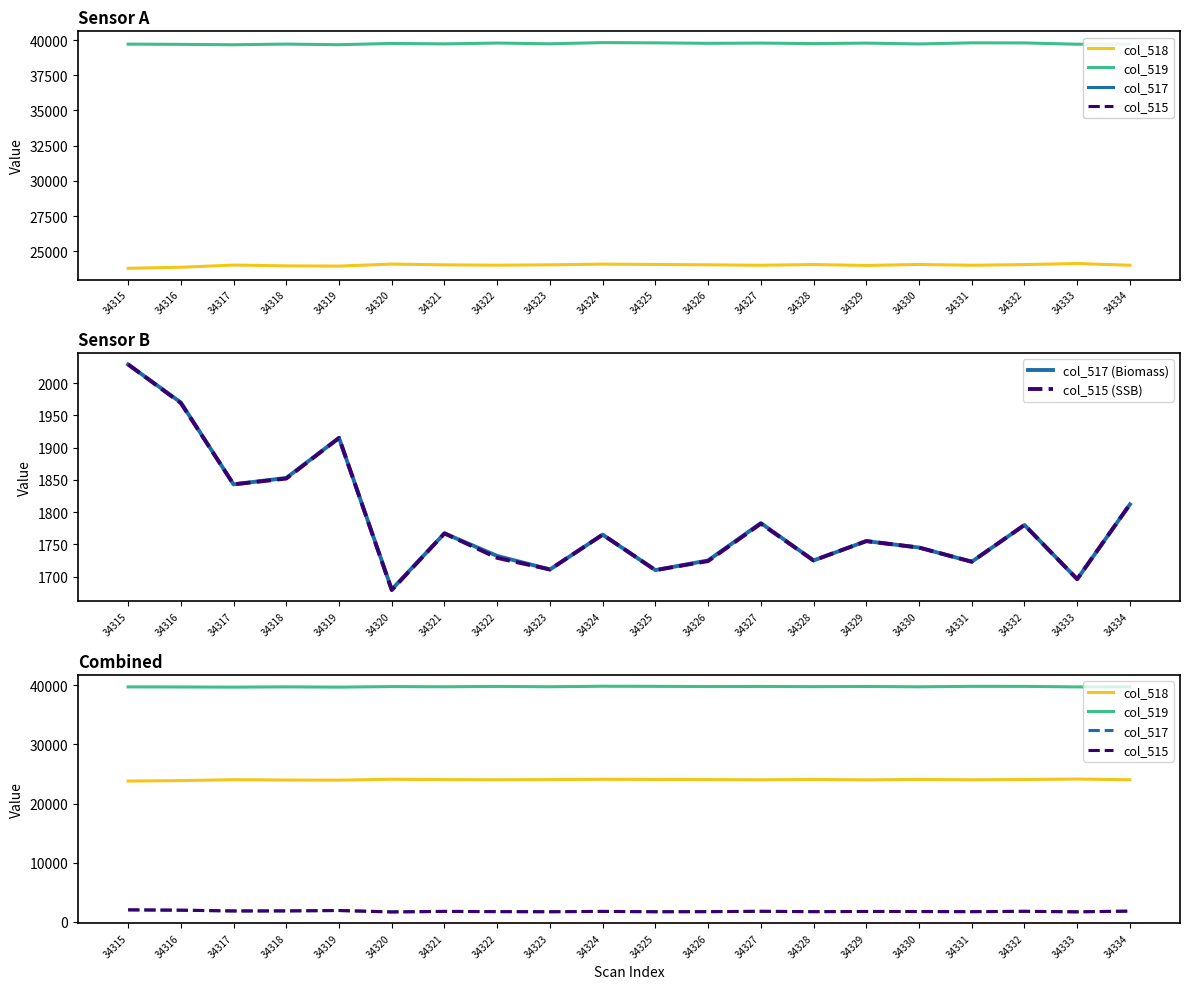

True or false: col_515 and col_517 (Biomass) intersect in this chart.

False